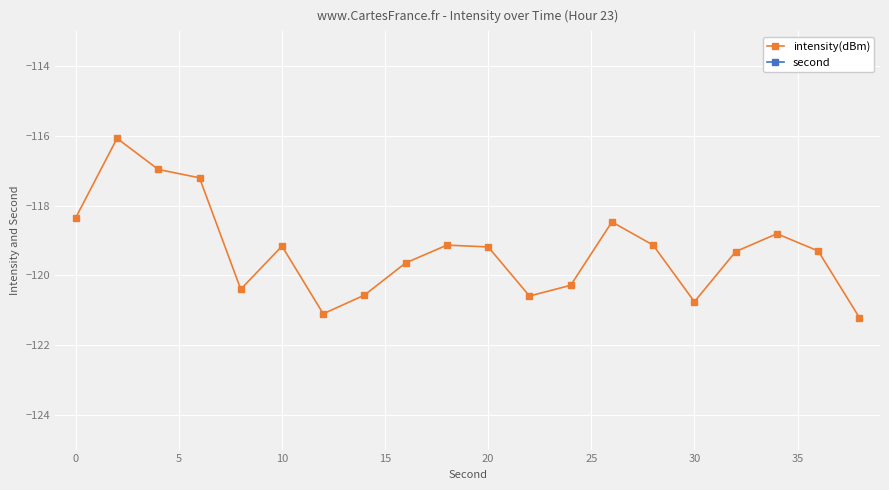

True or false: intensity(dBm) has more than 1 points higher than both neighbors.

True